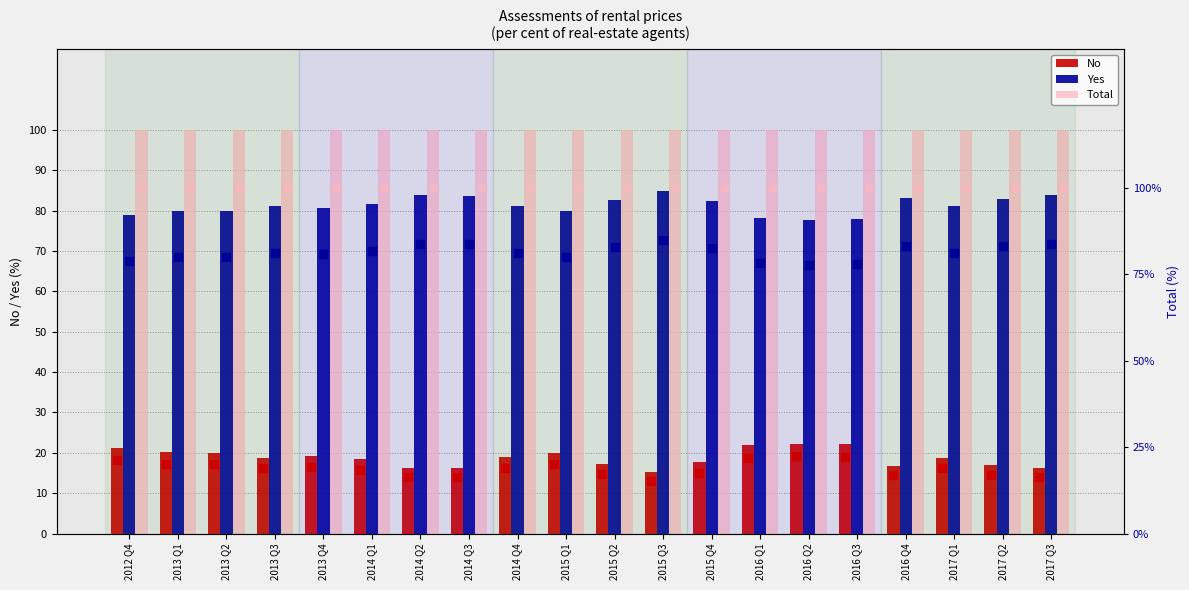

Which series has the largest Y range (max minus min)?

No